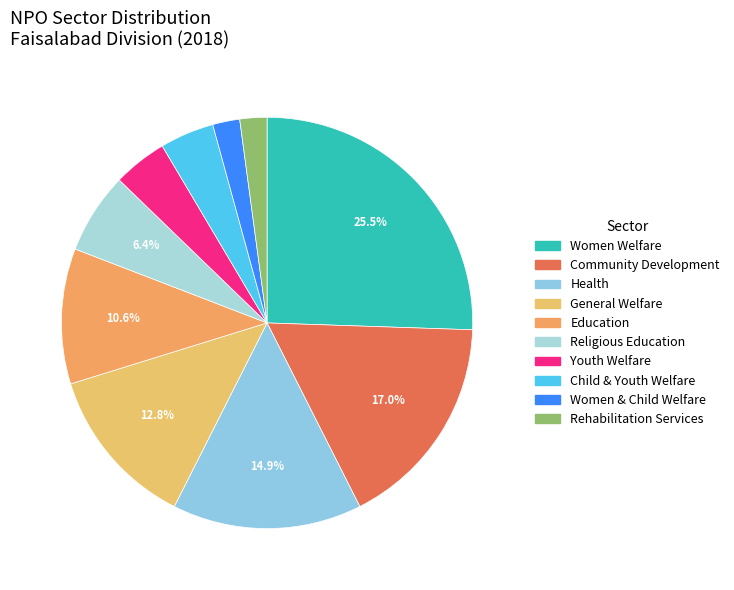

What percentage is the Health slice, to the nearest percent?

15%